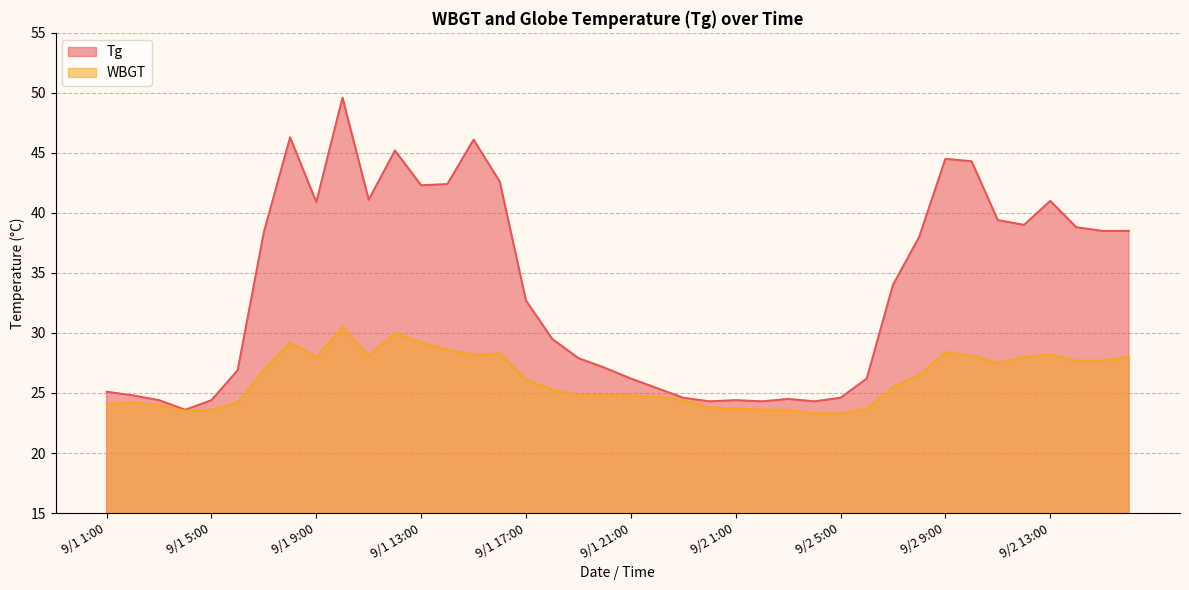

What is the sum of all WBGT values?

1046.1